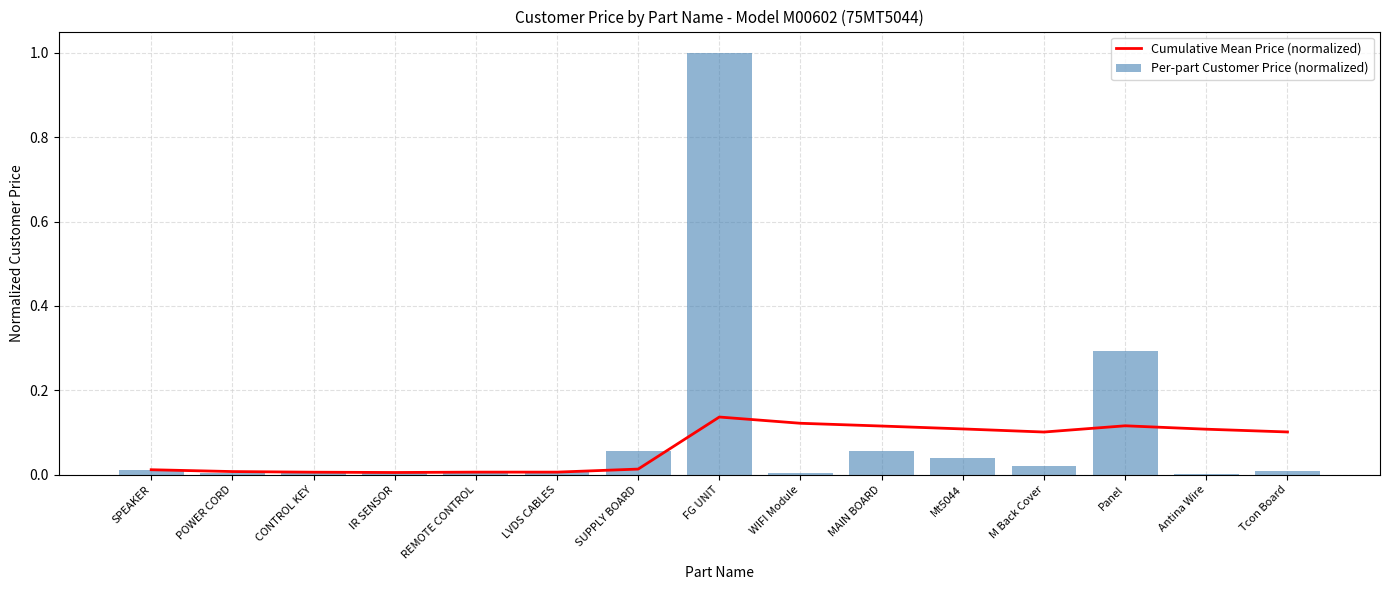

Which has a higher value, WIFI Module or REMOTE CONTROL?

WIFI Module